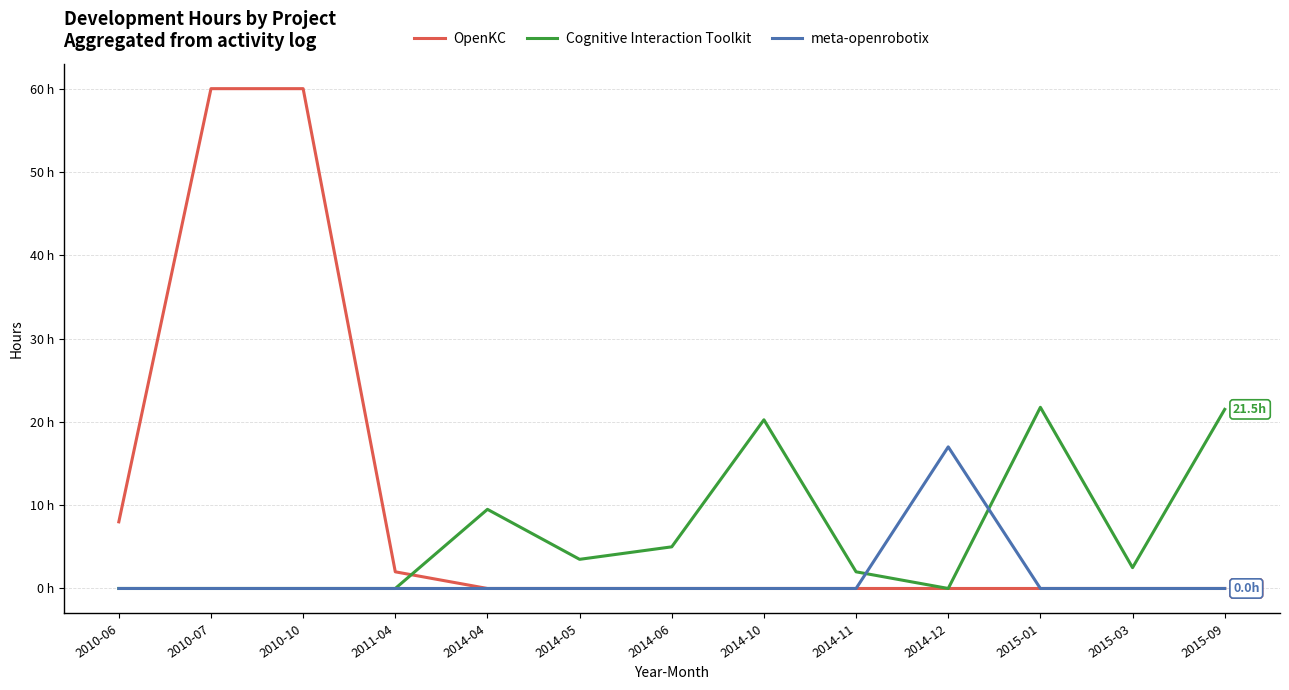

Does the chart have visible grid lines?

Yes